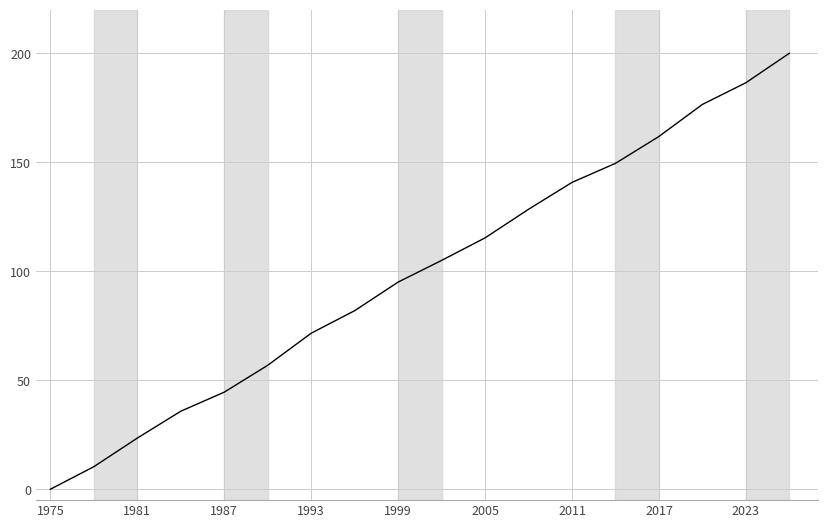

What is the difference between the maximum and minimum values?

200.0